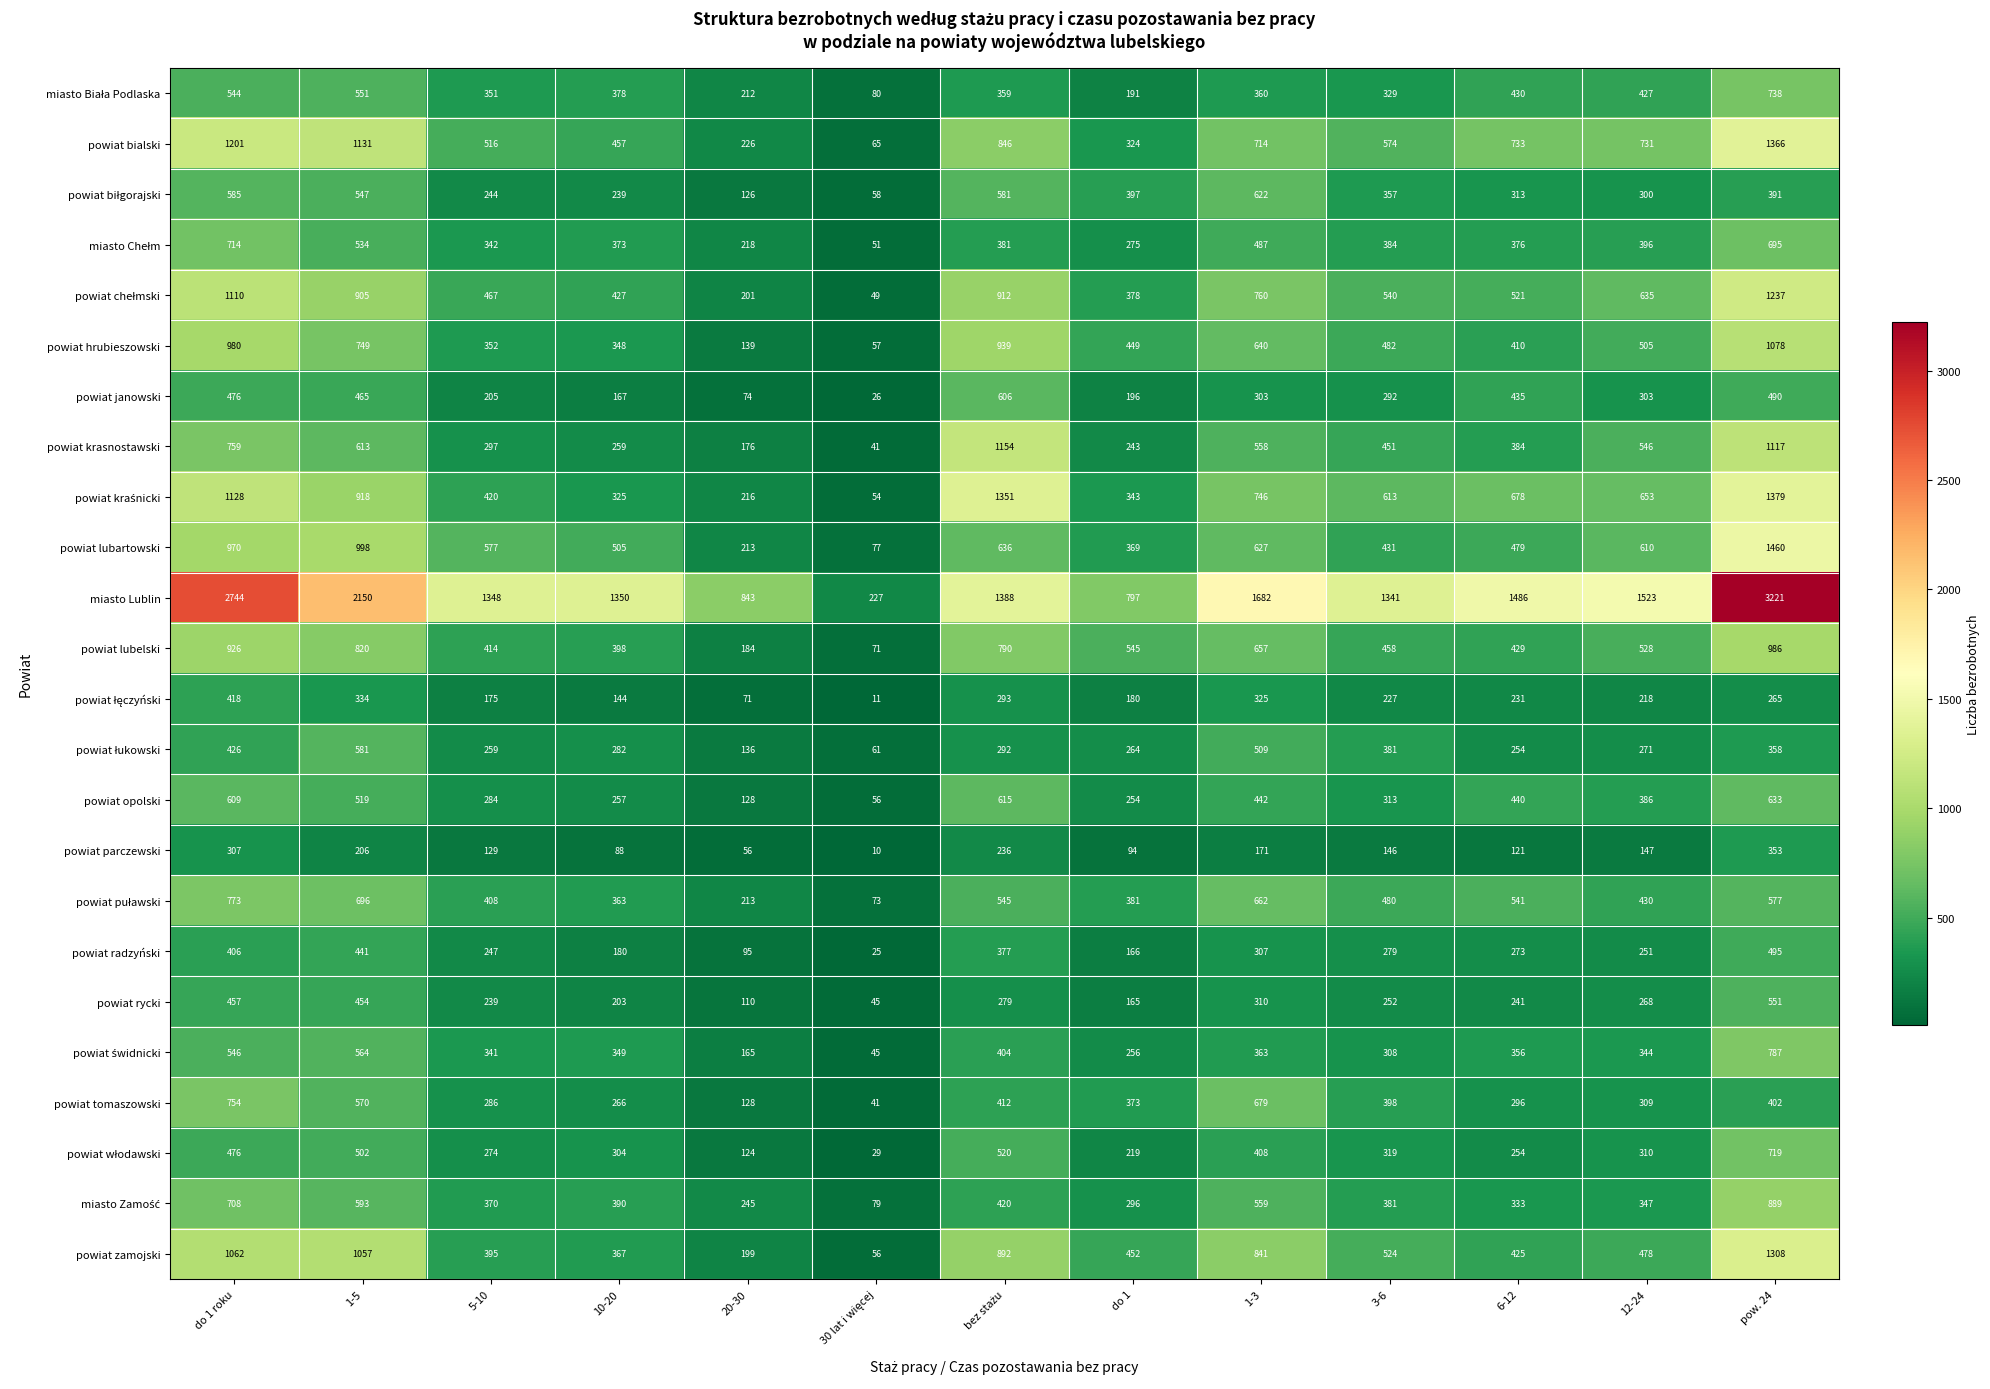

Which series has the largest total across all categories?

miasto Lublin